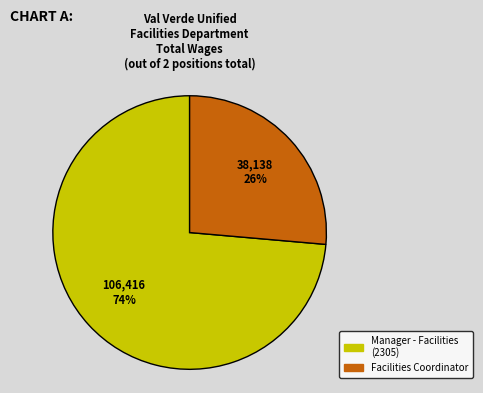

To the nearest percent, what is the average slice percentage?

50%